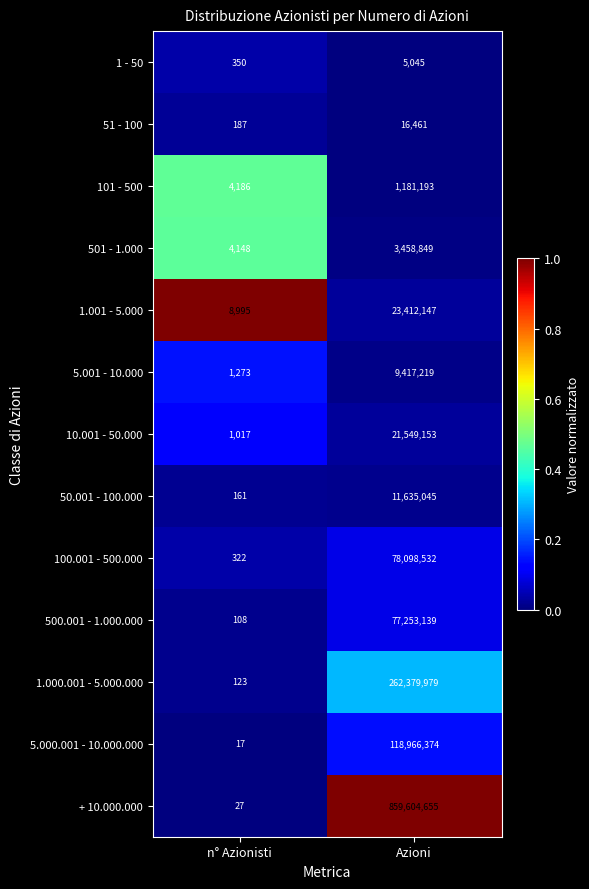

Rank the series by their maximum value, from highest to lowest.

+ 10.000.000, 1.000.001 - 5.000.000, 5.000.001 - 10.000.000, 100.001 - 500.000, 500.001 - 1.000.000, 1.001 - 5.000, 10.001 - 50.000, 50.001 - 100.000, 5.001 - 10.000, 501 - 1.000, 101 - 500, 51 - 100, 1 - 50